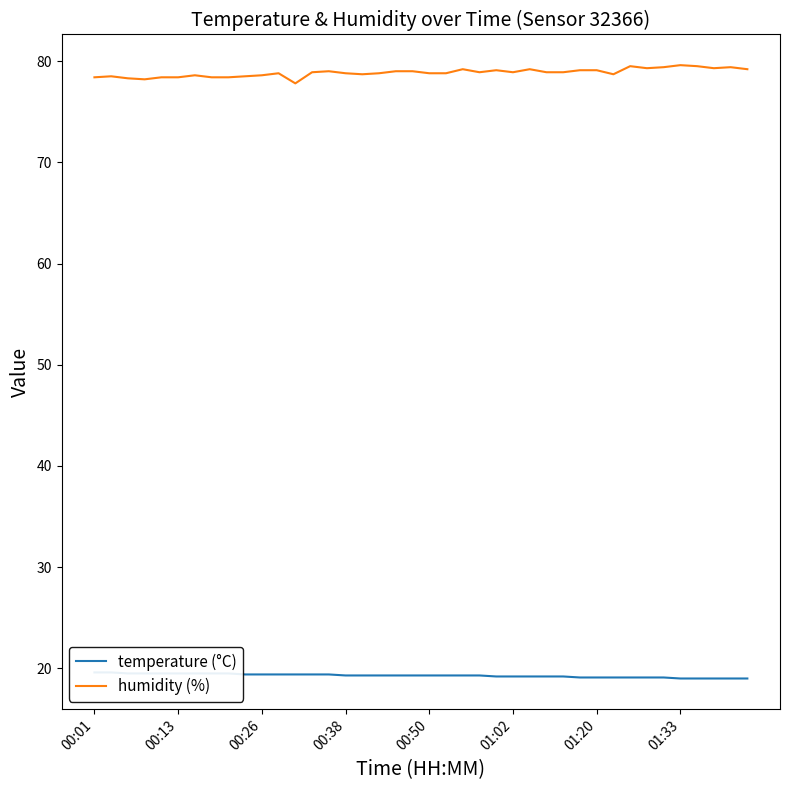

What is the minimum value for humidity (%)?

77.8